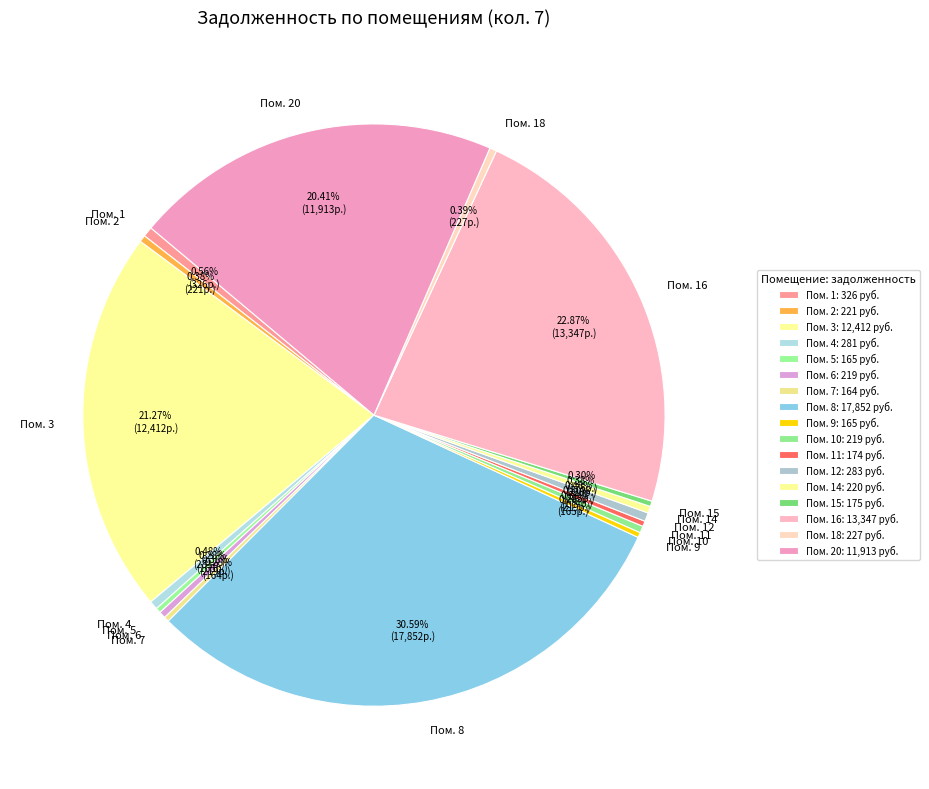

To the nearest percent, what is the average slice percentage?

6%